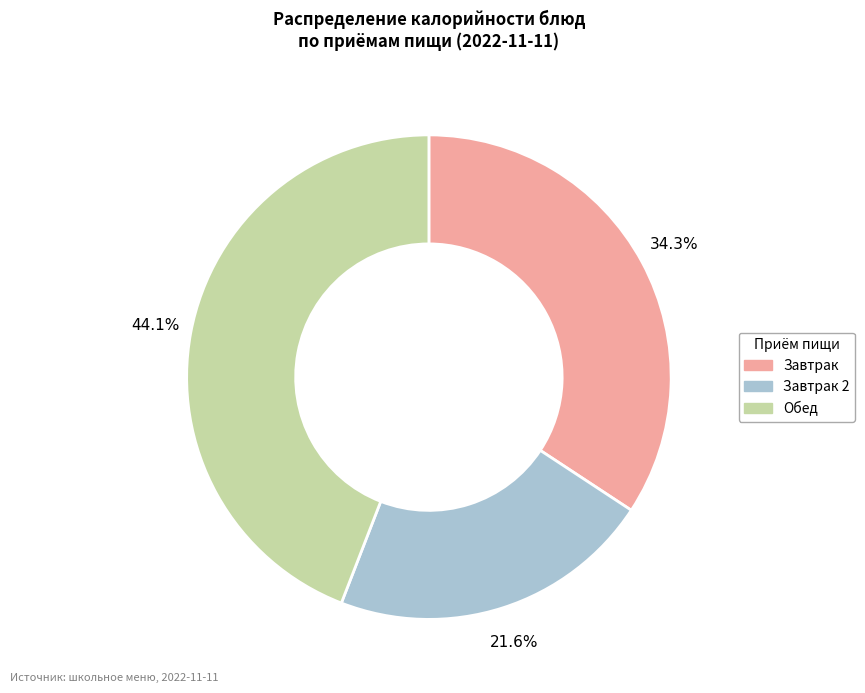

Is there a majority slice in this chart?

No